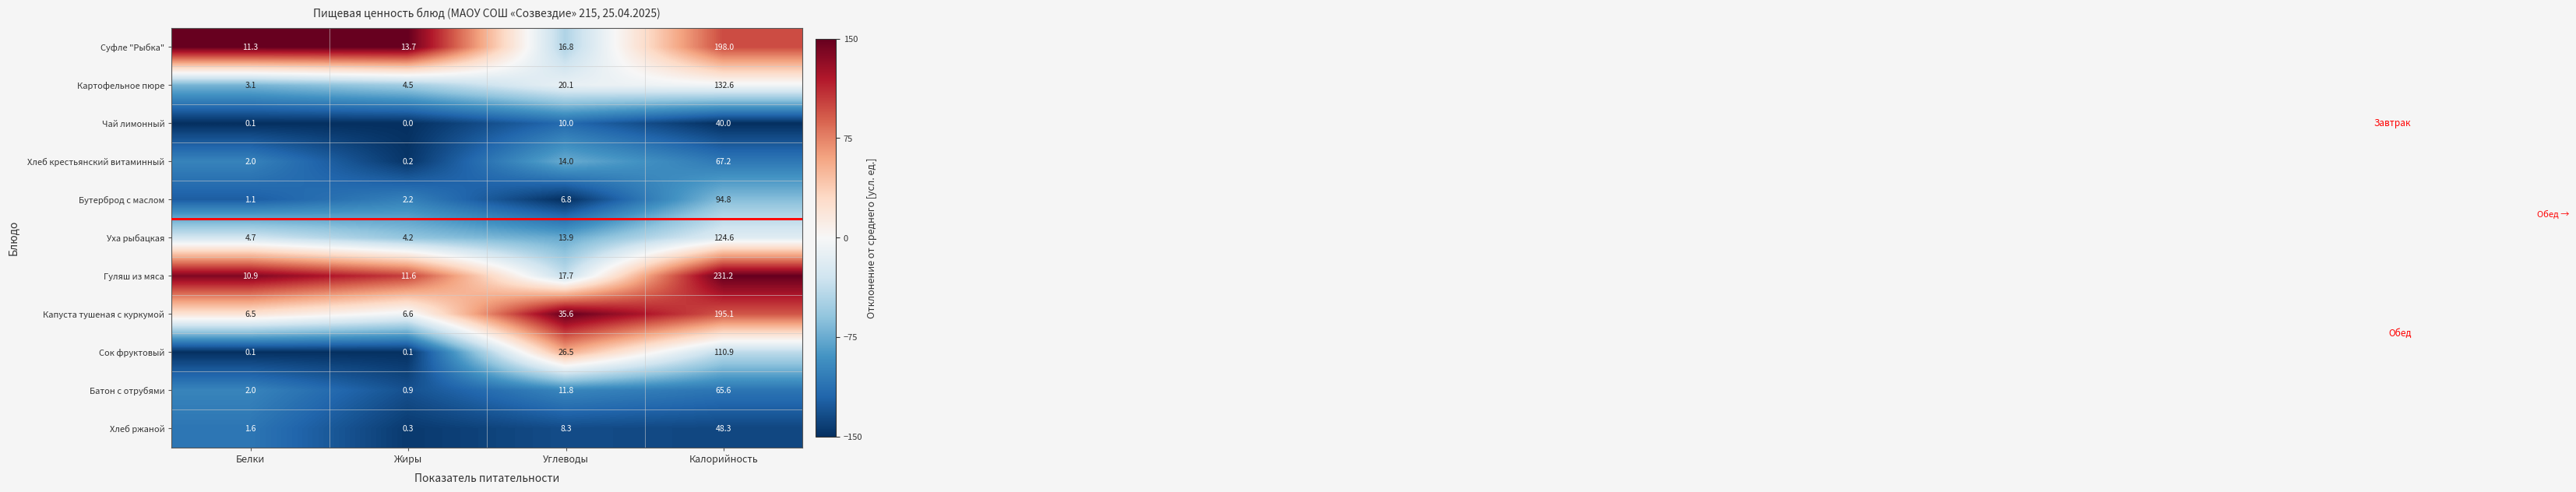

True or false: Суфле "Рыбка" has a value of 9.9 at Углеводы.

False